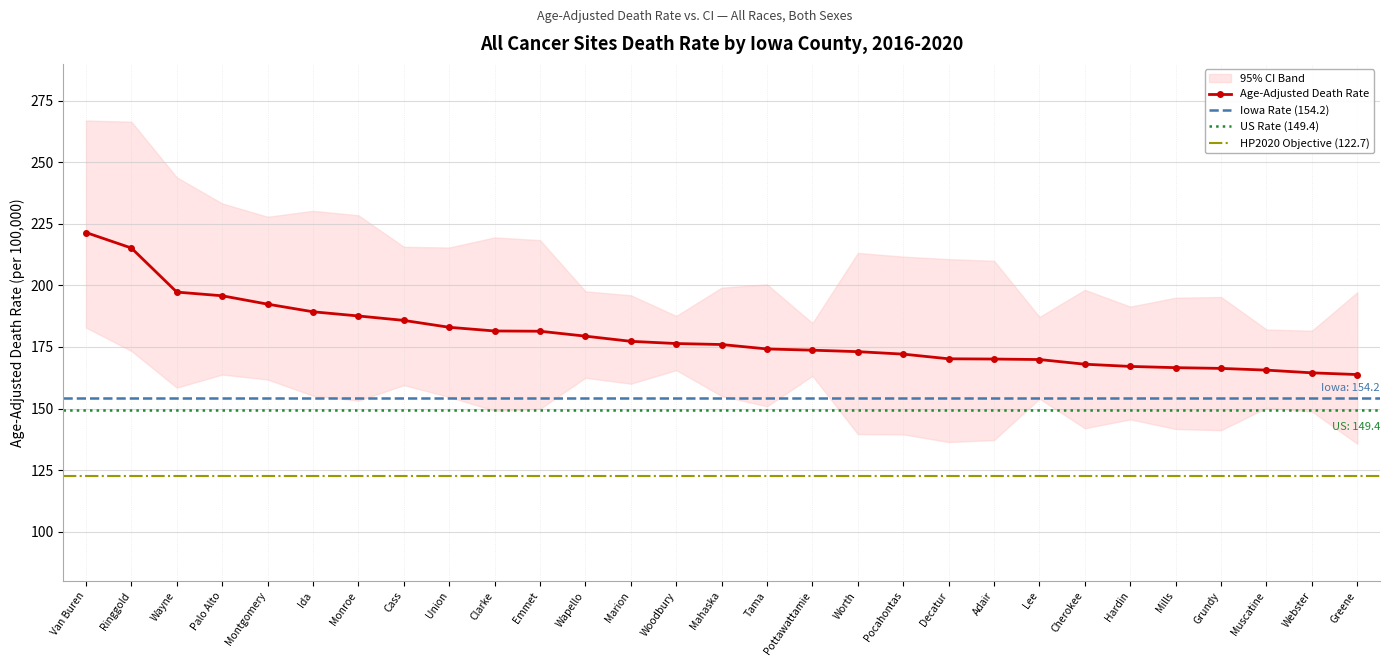

Reading left to right, extract all data points from this chart.

Age-Adjusted Death Rate: Van Buren=221.5	Ringgold=215.2	Wayne=197.3	Palo Alto=195.8	Montgomery=192.4	Ida=189.3	Monroe=187.6	Cass=185.8	Union=183.0	Clarke=181.5	Emmet=181.4	Wapello=179.4	Marion=177.3	Woodbury=176.4	Mahaska=176.0	Tama=174.2	Pottawattamie=173.7	Worth=173.1	Pocahontas=172.1	Decatur=170.2	Adair=170.1	Lee=169.9	Cherokee=168.0	Hardin=167.1	Mills=166.6	Grundy=166.3	Muscatine=165.6	Webster=164.5	Greene=163.8
Lower CI (Rate): Van Buren=182.9	Ringgold=173.4	Wayne=158.5	Palo Alto=163.8	Montgomery=161.8	Ida=155.2	Monroe=153.2	Cass=159.5	Union=154.7	Clarke=149.1	Emmet=149.9	Wapello=162.5	Marion=160.1	Woodbury=165.6	Mahaska=155.1	Tama=150.9	Pottawattamie=163.3	Worth=139.6	Pocahontas=139.5	Decatur=136.4	Adair=137.2	Lee=154.0	Cherokee=142.0	Hardin=145.6	Mills=141.7	Grundy=141.2	Muscatine=150.3	Webster=148.8	Greene=135.7
Upper CI (Rate): Van Buren=267.0	Ringgold=266.5	Wayne=243.9	Palo Alto=233.3	Montgomery=227.9	Ida=230.3	Monroe=228.5	Cass=215.7	Union=215.4	Clarke=219.5	Emmet=218.4	Wapello=197.6	Marion=196.0	Woodbury=187.6	Mahaska=199.1	Tama=200.4	Pottawattamie=184.7	Worth=213.2	Pocahontas=211.7	Decatur=210.7	Adair=210.0	Lee=187.2	Cherokee=198.2	Hardin=191.4	Mills=195.0	Grundy=195.3	Muscatine=182.1	Webster=181.6	Greene=197.2